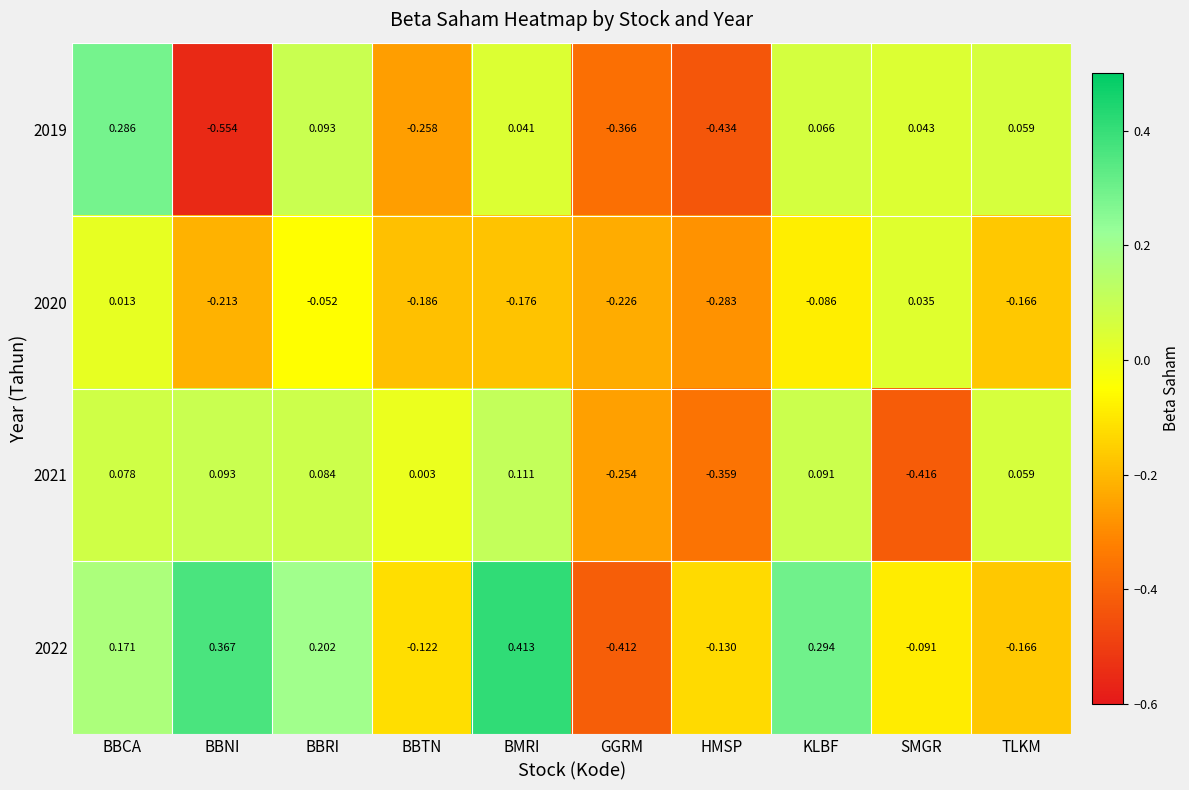

At which label does 2019 reach its peak?

BBCA